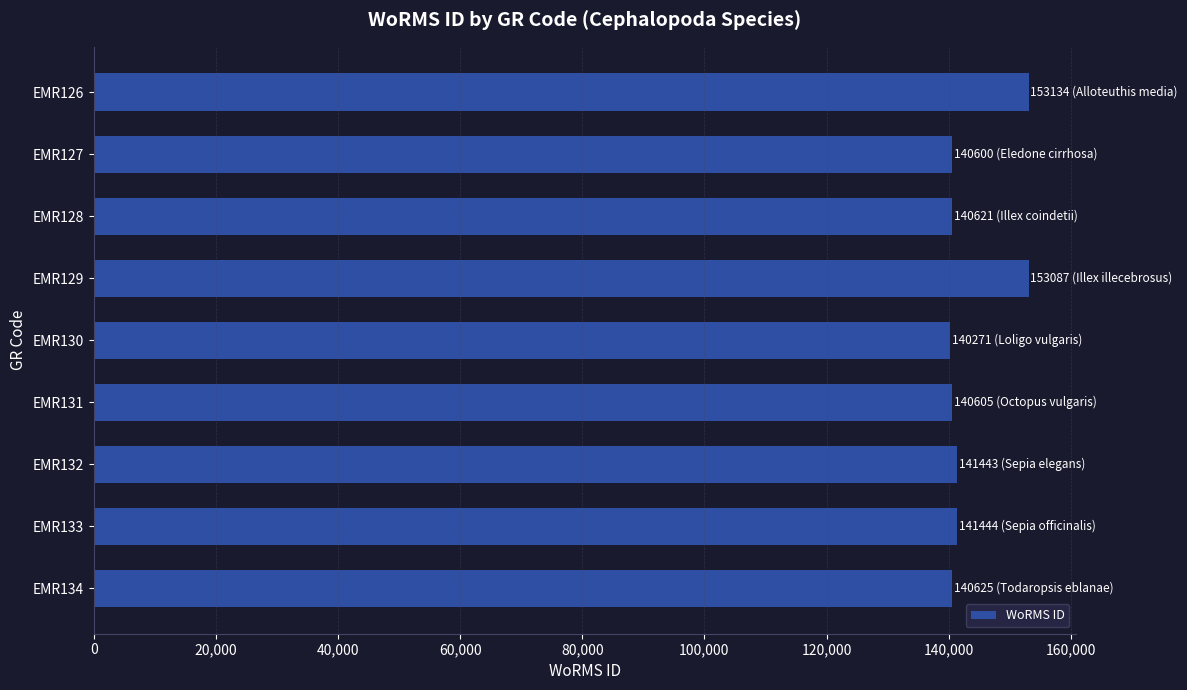

What is the value of the 4th bar from the top?

153087